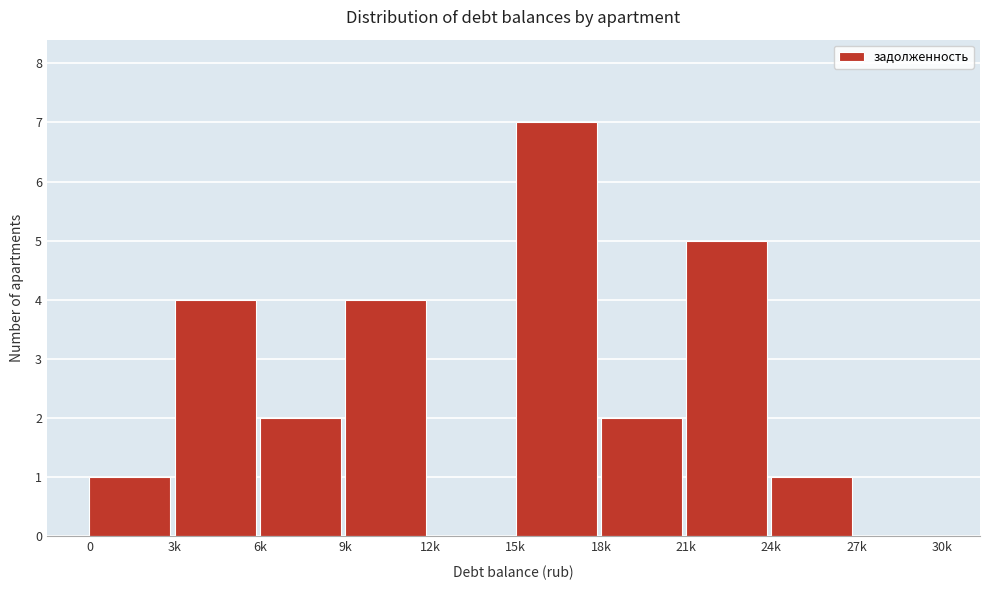

Reading right to left, what are all the values shown in this chart?

27k=0	24k=1	21k=5	18k=2	15k=7	12k=0	9k=4	6k=2	3k=4	0=1